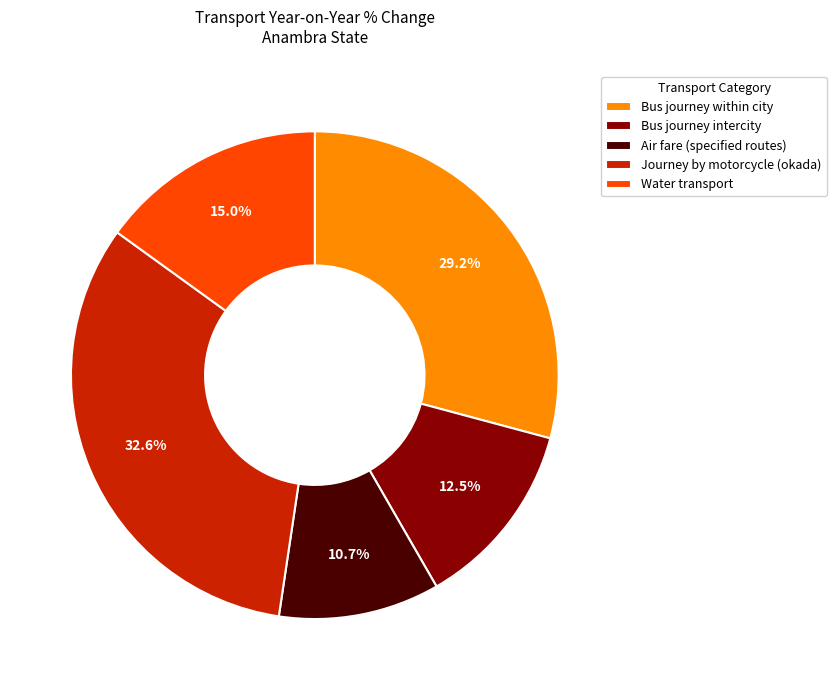

What percentage is NOT represented by Bus journey intercity?

87.5%